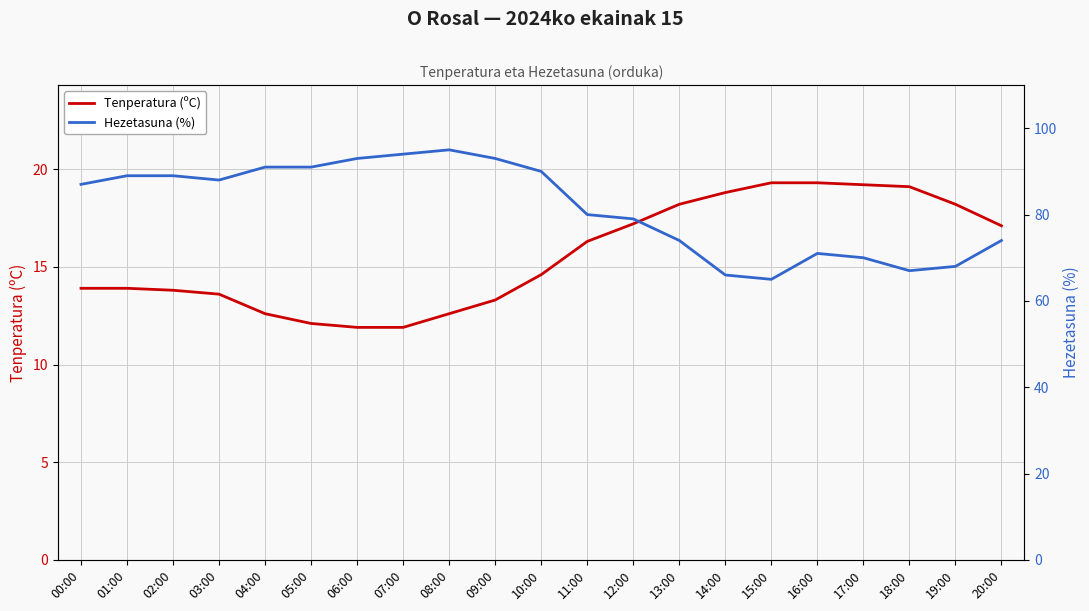

The Hezetasuna (%) series shows 74.0 at 13:00. True or false?

True